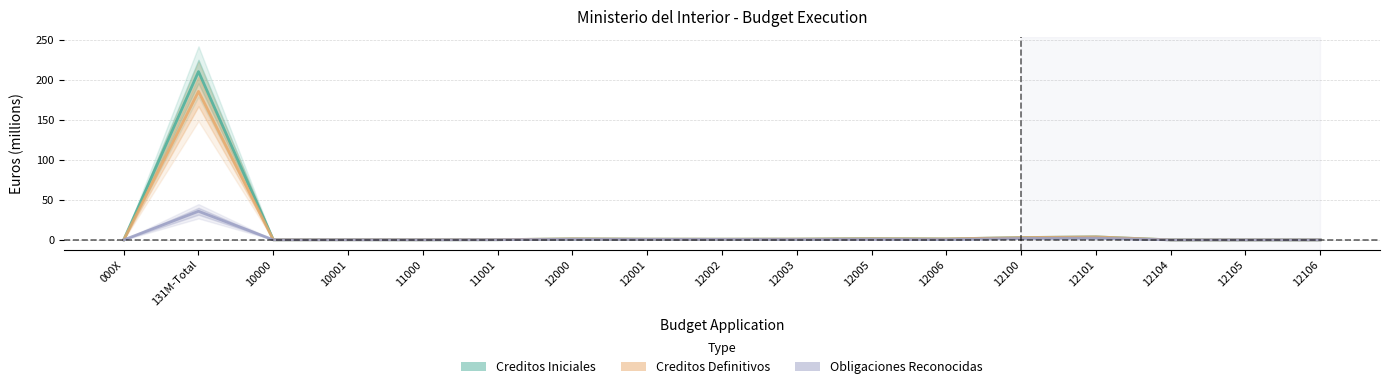

At which category is the sum across all series the highest?

131M-Total